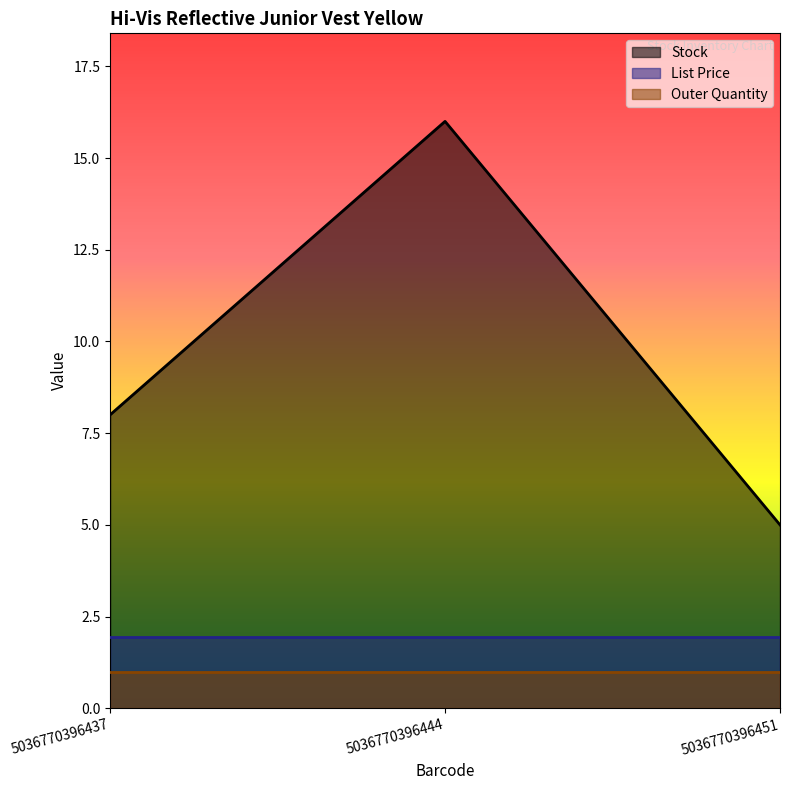

What is the difference between the highest and lowest values at 5036770396451?

4.0